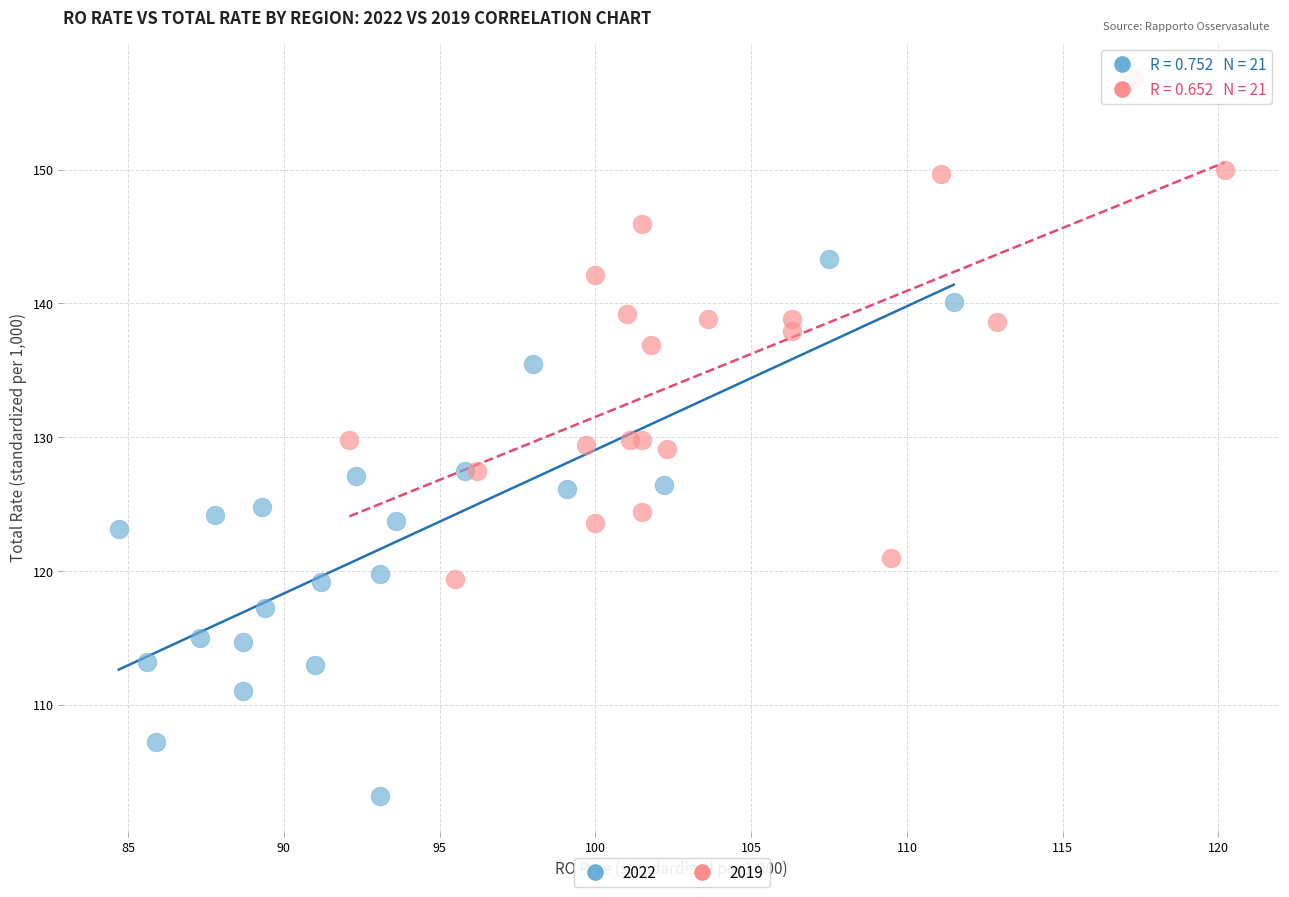

Which series reaches the minimum Y coordinate?

2022